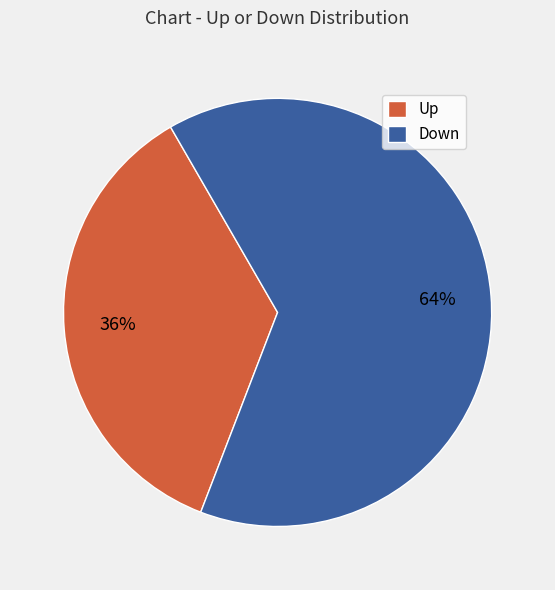

How many segments does this pie chart have?

2